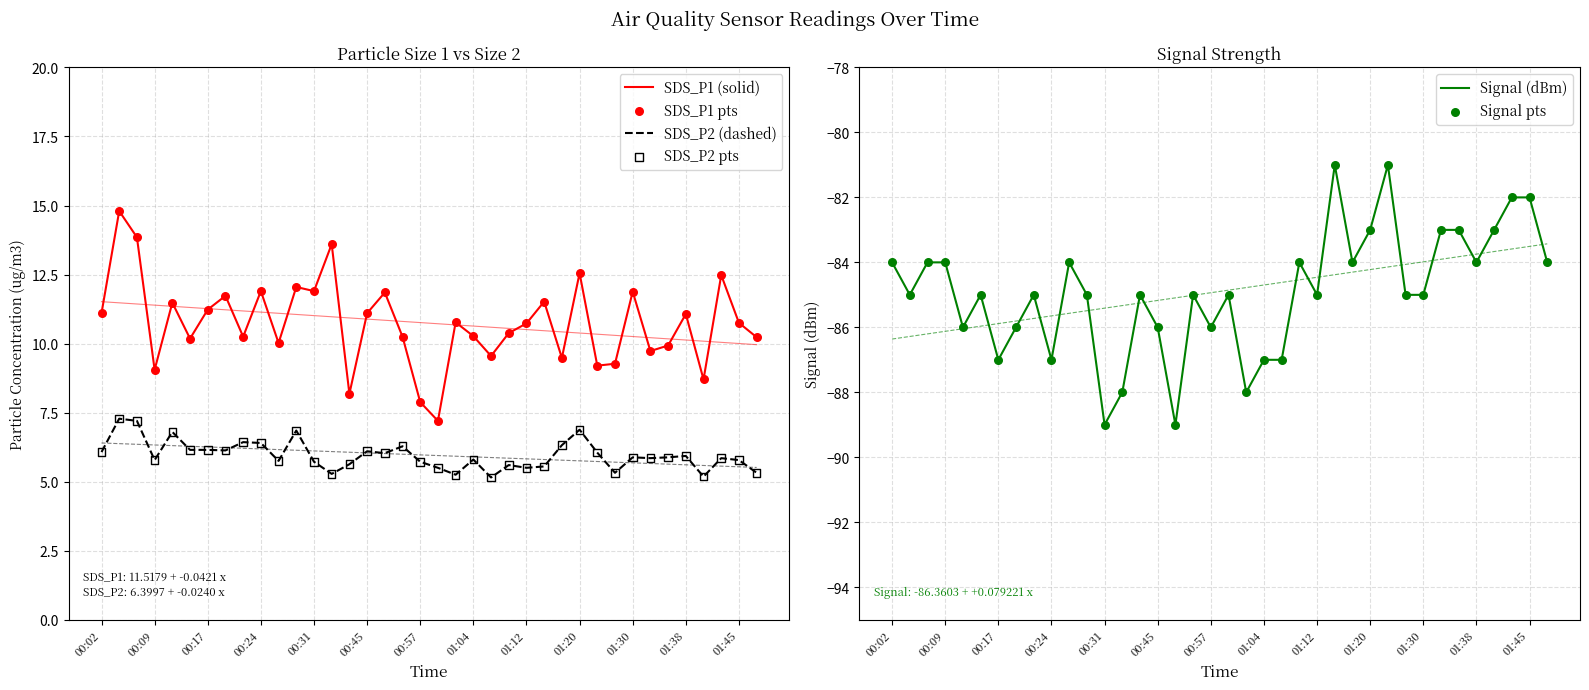

Which series contains the highest Y value?

SDS_P1 (solid)